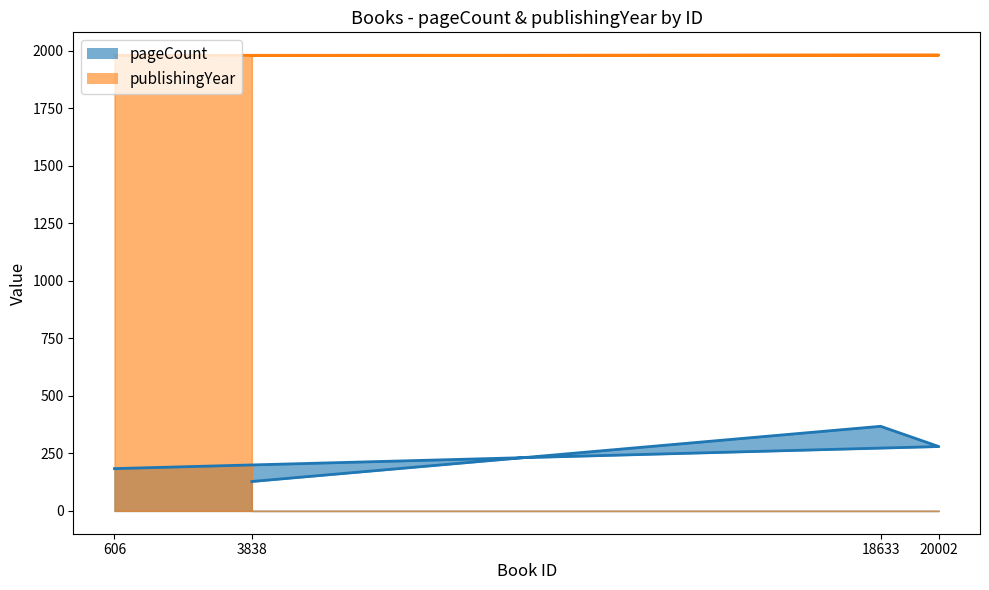

Which series has the largest total across all categories?

publishingYear